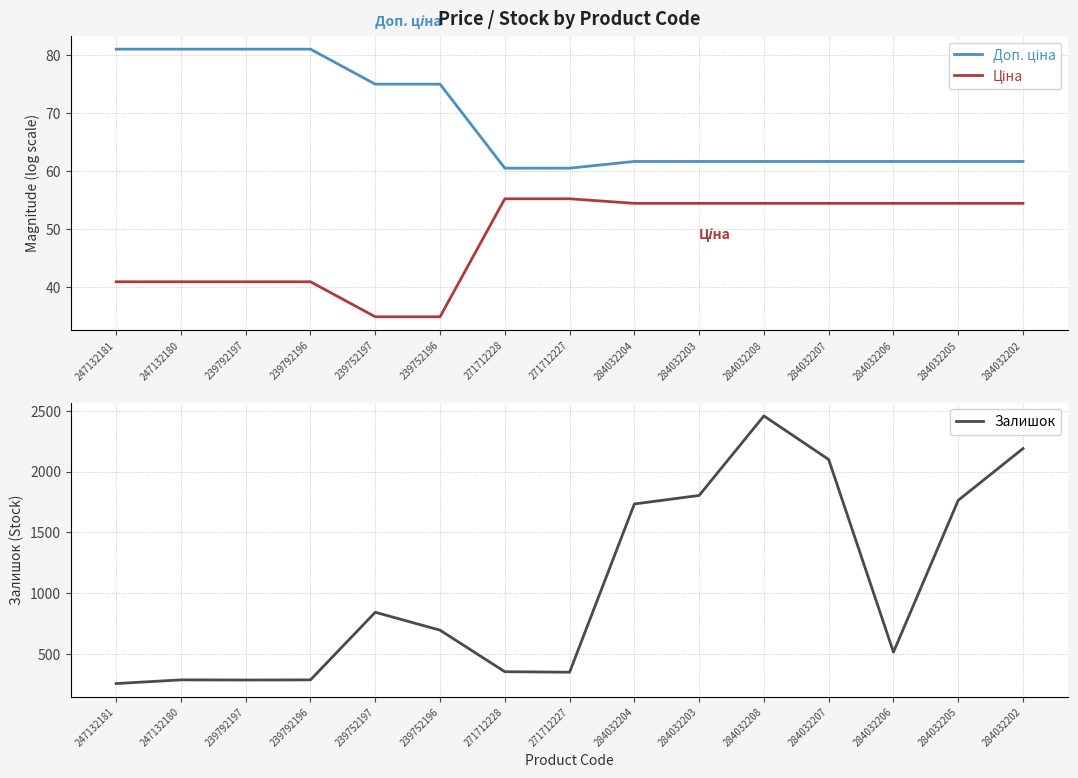

How many lines are shown in the chart?

3